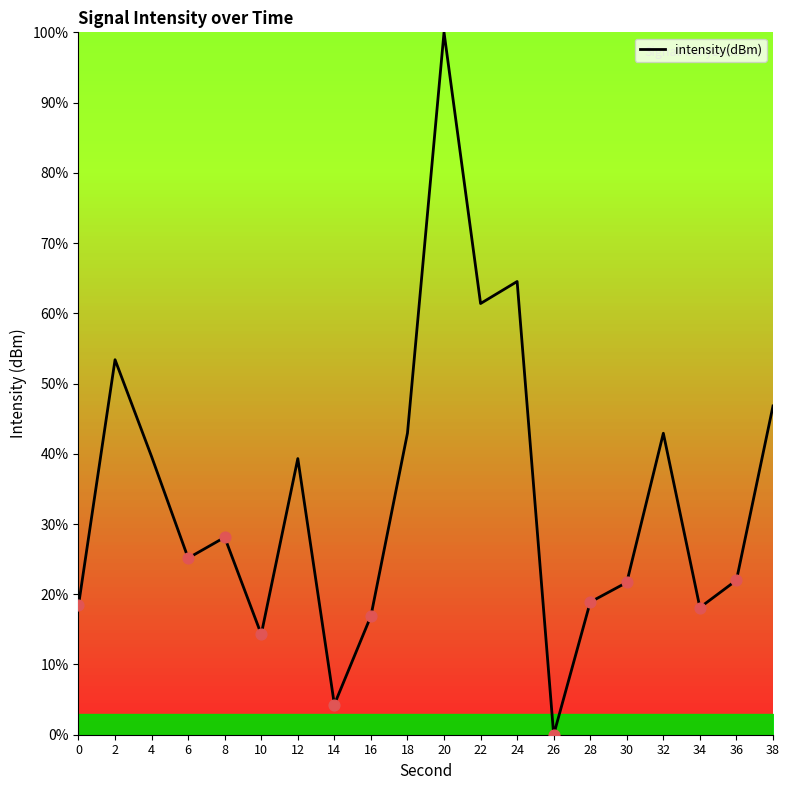

Which has a higher value, 38 or 4?

38